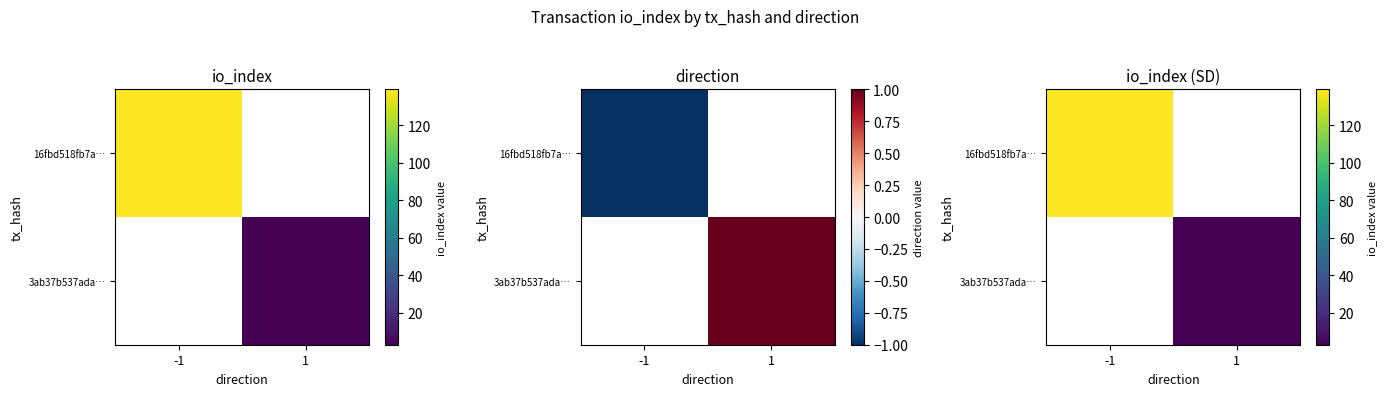

How many values in 3ab37b537ada… are above zero?

1